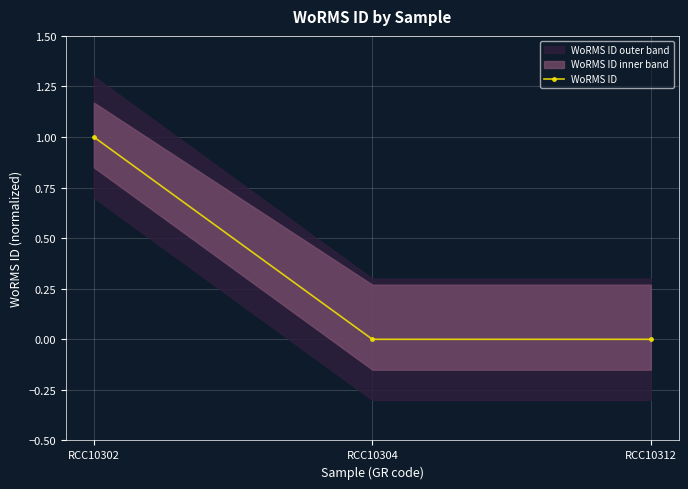

Reading left to right, what are all the values shown in this chart?

1.0	0.0	0.0